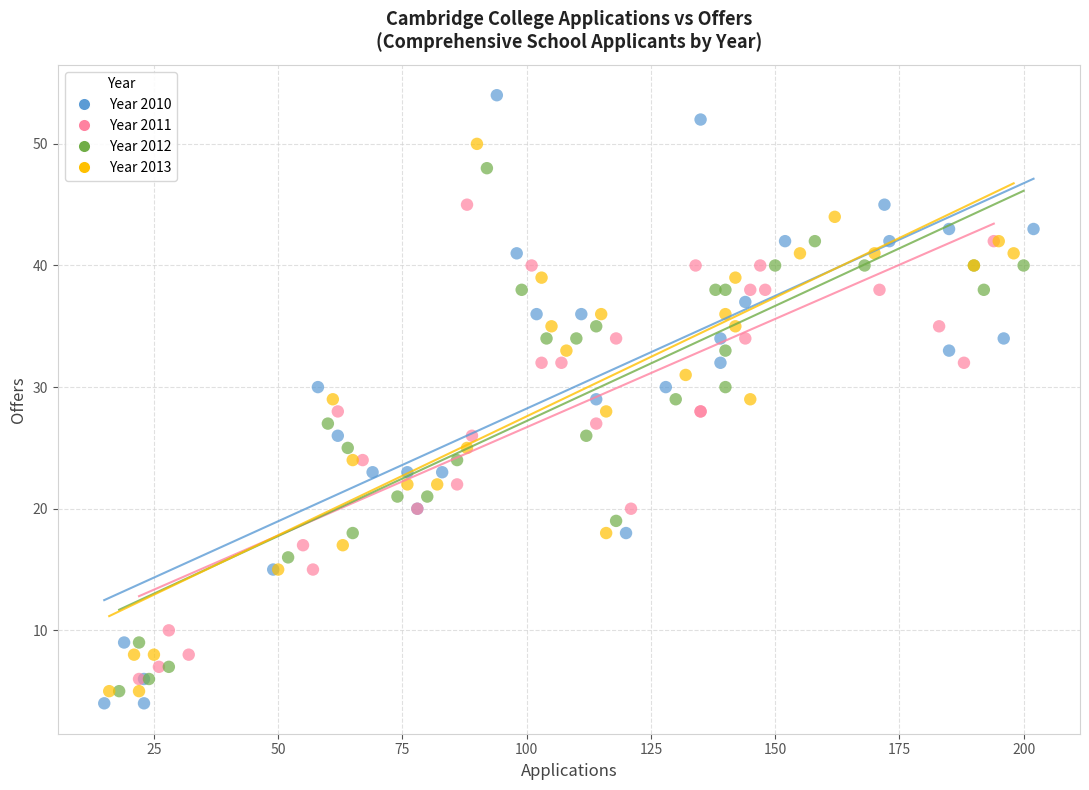

Which series reaches the maximum Y coordinate?

Year 2010